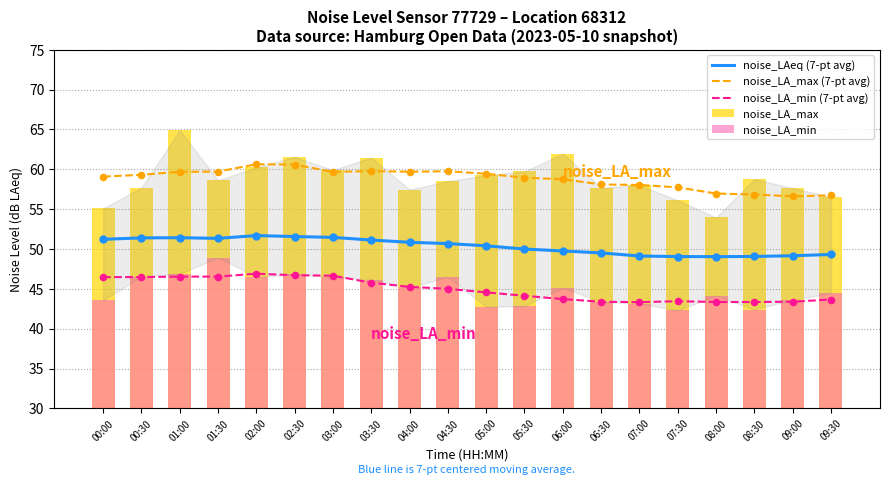

Which series has the largest total across all categories?

noise_LA_max (7-pt avg)